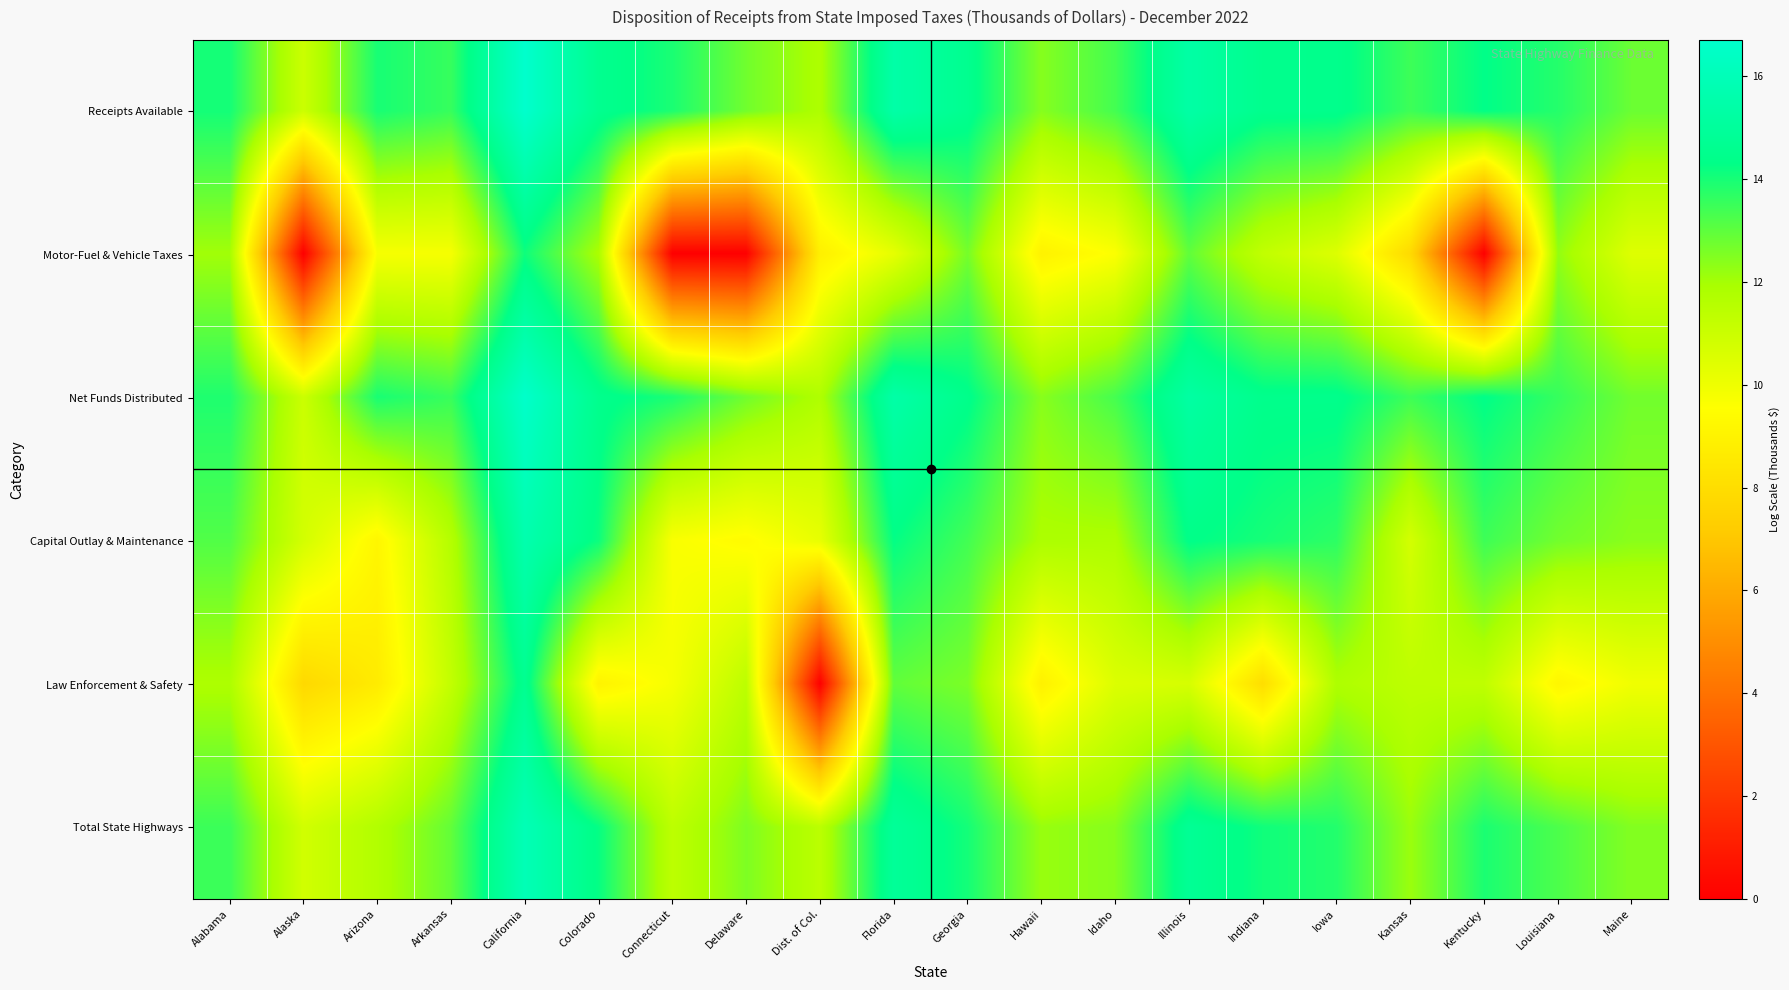

Reading left to right, list all the values displayed in this chart.

Receipts Available: Alabama=14.0	Alaska=11.0	Arizona=14.0	Arkansas=13.6	California=16.7	Colorado=14.6	Connecticut=13.9	Delaware=12.7	Dist. of Col.=11.8	Florida=15.4	Georgia=14.6	Hawaii=12.4	Idaho=13.4	Illinois=15.3	Indiana=14.5	Iowa=14.5	Kansas=13.5	Kentucky=14.3	Louisiana=13.8	Maine=12.8
Motor-Fuel & Vehicle Taxes: Alabama=12.0	Alaska=0.0	Arizona=9.8	Arkansas=9.8	California=14.1	Colorado=11.9	Connecticut=0.0	Delaware=0.0	Dist. of Col.=8.8	Florida=10.2	Georgia=12.7	Hawaii=9.0	Idaho=9.6	Illinois=13.0	Indiana=11.3	Iowa=10.5	Kansas=7.8	Kentucky=0.0	Louisiana=12.3	Maine=10.5
Net Funds Distributed: Alabama=13.9	Alaska=11.0	Arizona=14.0	Arkansas=13.5	California=16.6	Colorado=14.5	Connecticut=13.9	Delaware=12.7	Dist. of Col.=11.8	Florida=15.4	Georgia=14.4	Hawaii=12.4	Idaho=13.3	Illinois=15.2	Indiana=14.5	Iowa=14.5	Kansas=13.5	Kentucky=14.3	Louisiana=13.6	Maine=12.7
Capital Outlay & Maintenance: Alabama=13.2	Alaska=10.8	Arizona=9.2	Arkansas=11.6	California=15.6	Colorado=14.1	Connecticut=9.7	Delaware=9.4	Dist. of Col.=10.2	Florida=14.3	Georgia=13.4	Hawaii=11.8	Idaho=11.8	Illinois=14.4	Indiana=14.0	Iowa=13.7	Kansas=10.8	Kentucky=13.5	Louisiana=12.7	Maine=12.4
Law Enforcement & Safety: Alabama=11.8	Alaska=7.8	Arizona=8.6	Arkansas=11.3	California=14.6	Colorado=9.0	Connecticut=9.8	Delaware=11.4	Dist. of Col.=0.0	Florida=13.0	Georgia=12.6	Hawaii=8.9	Idaho=10.5	Illinois=10.7	Indiana=8.0	Iowa=11.8	Kansas=11.4	Kentucky=11.3	Louisiana=9.1	Maine=9.9
Total State Highways: Alabama=13.5	Alaska=10.8	Arizona=11.7	Arkansas=12.9	California=15.9	Colorado=14.2	Connecticut=11.4	Delaware=12.6	Dist. of Col.=11.4	Florida=14.9	Georgia=14.0	Hawaii=12.2	Idaho=12.4	Illinois=14.8	Indiana=14.1	Iowa=13.8	Kansas=12.1	Kentucky=13.9	Louisiana=13.2	Maine=12.5